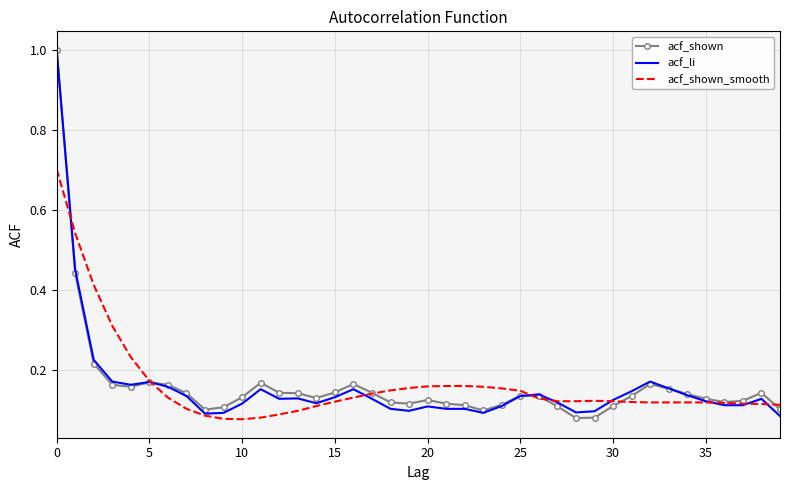

What is the greatest value displayed?

1.0